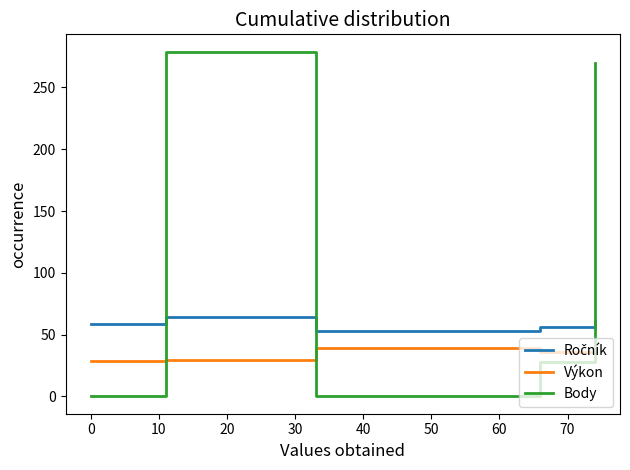

How many times do Výkon and Body cross each other?

3